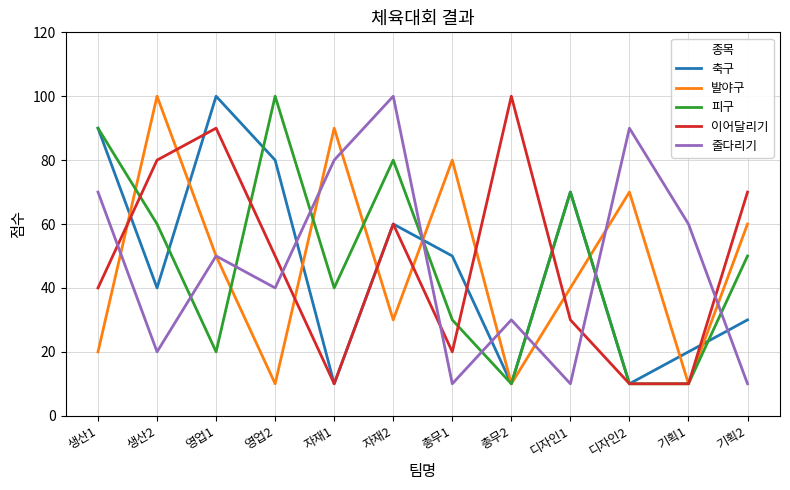

What is the approximate value of 피구 at 생산1?

90